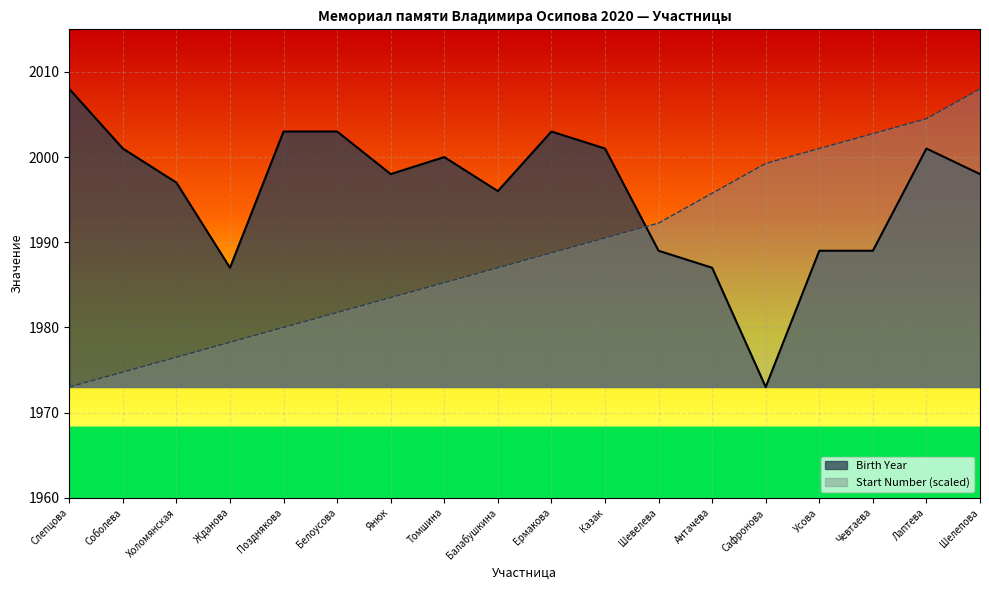

Between Шевелева and Усова, which series saw the biggest shift?

Start Number (scaled)